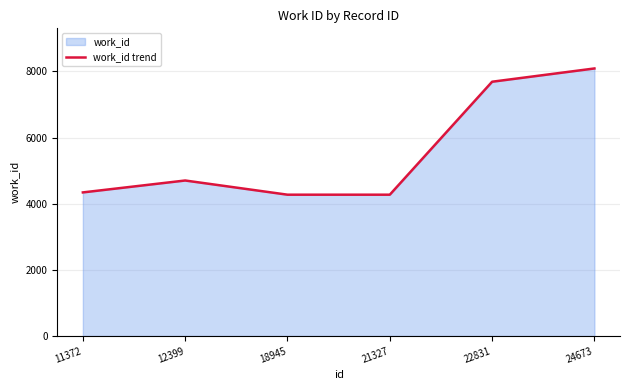

Count the number of data series in this chart.

1